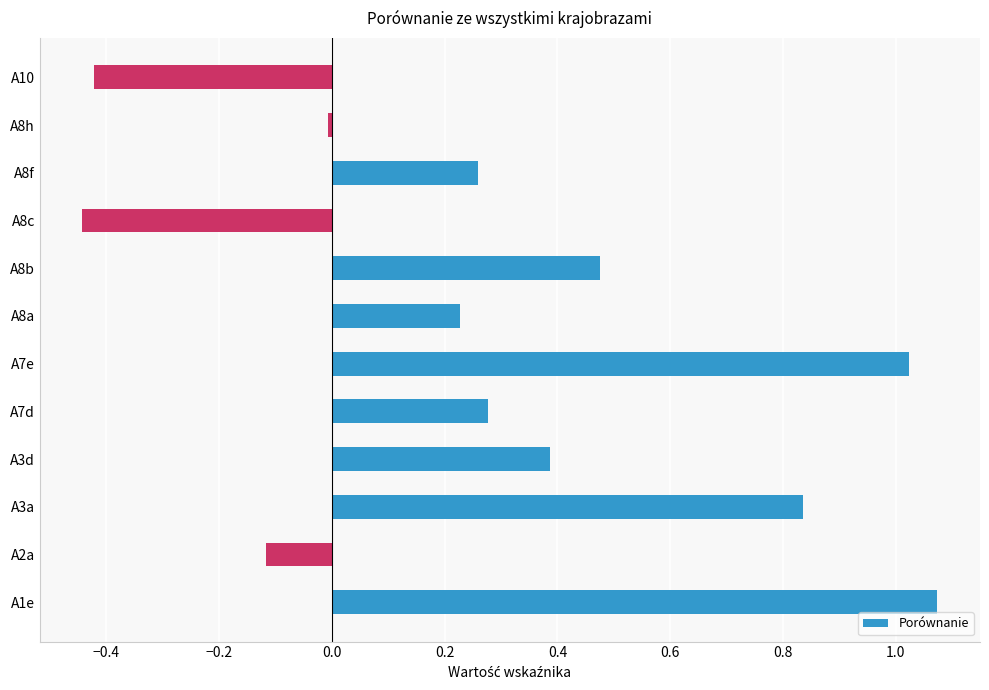

List the labels in order of value, smallest first.

A8c, A10, A2a, A8h, A8a, A8f, A7d, A3d, A8b, A3a, A7e, A1e